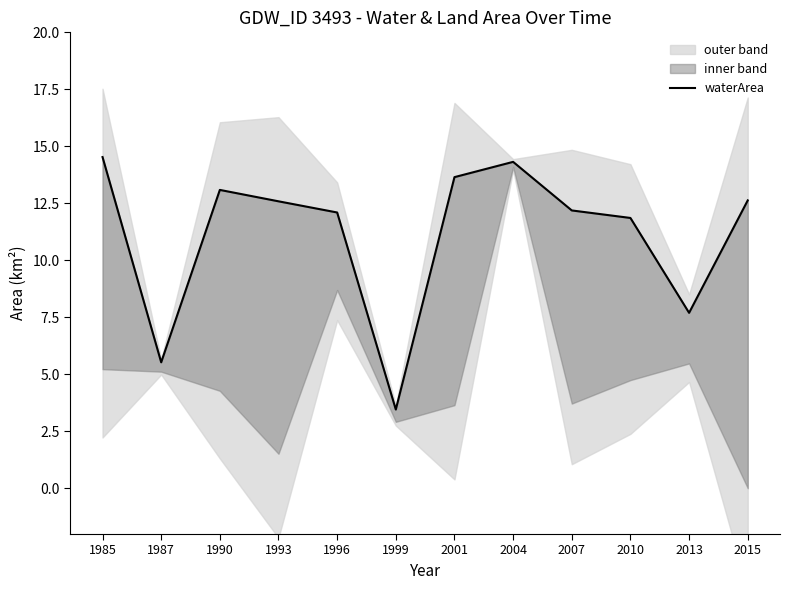

What is the value of the 3rd point from the left?

13.1